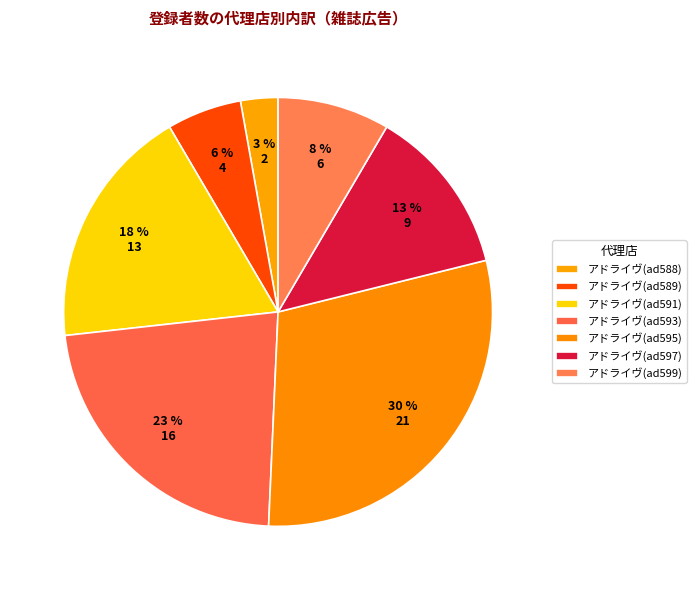

To the nearest percent, what portion does アドライヴ(ad589) represent?

6%